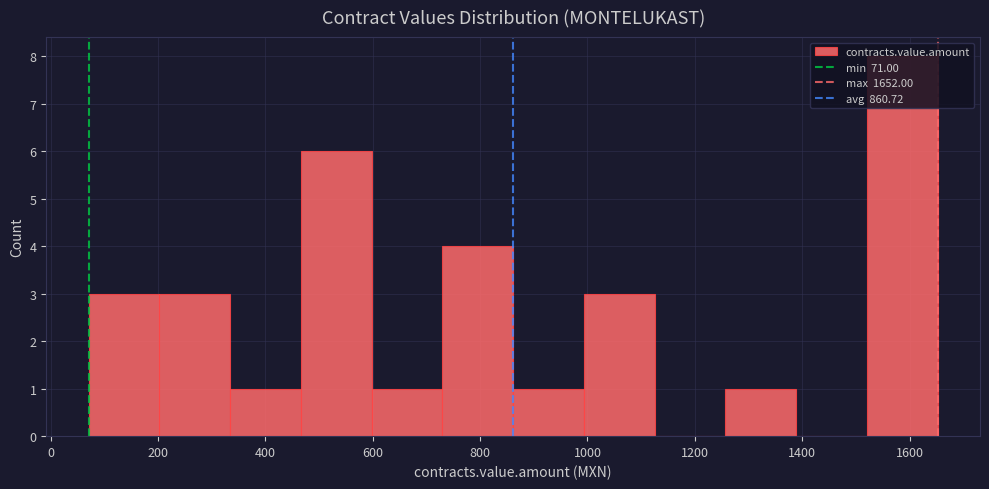

Reading left to right, transcribe this chart: for each bar, give the range it covers on the x-axis and its height. Neither the bar edges nor the heights are printed on the chart, so give them approximately, as read against the axes.

80 to 200: 3
200 to 340: 3
340 to 460: 1
460 to 600: 6
600 to 720: 1
720 to 860: 4
860 to 1000: 1
1000 to 1120: 3
1120 to 1260: 0
1260 to 1380: 1
1380 to 1520: 0
1520 to 1660: 8